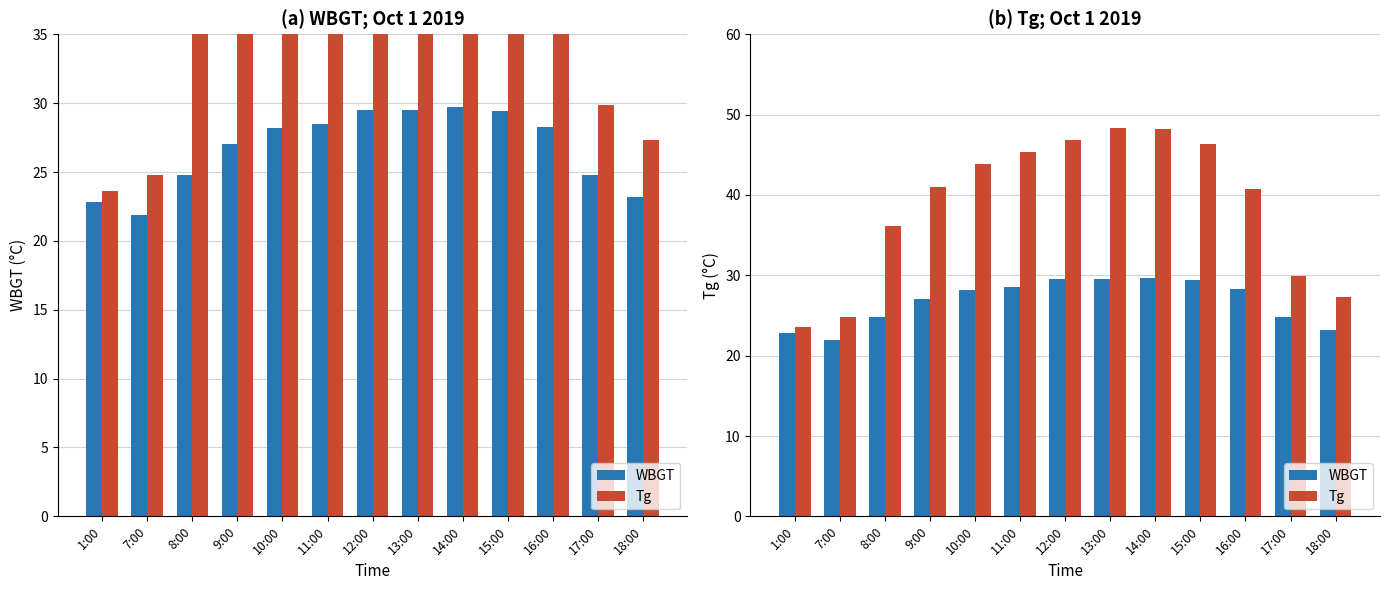

Which series has the widest spread of values?

Tg